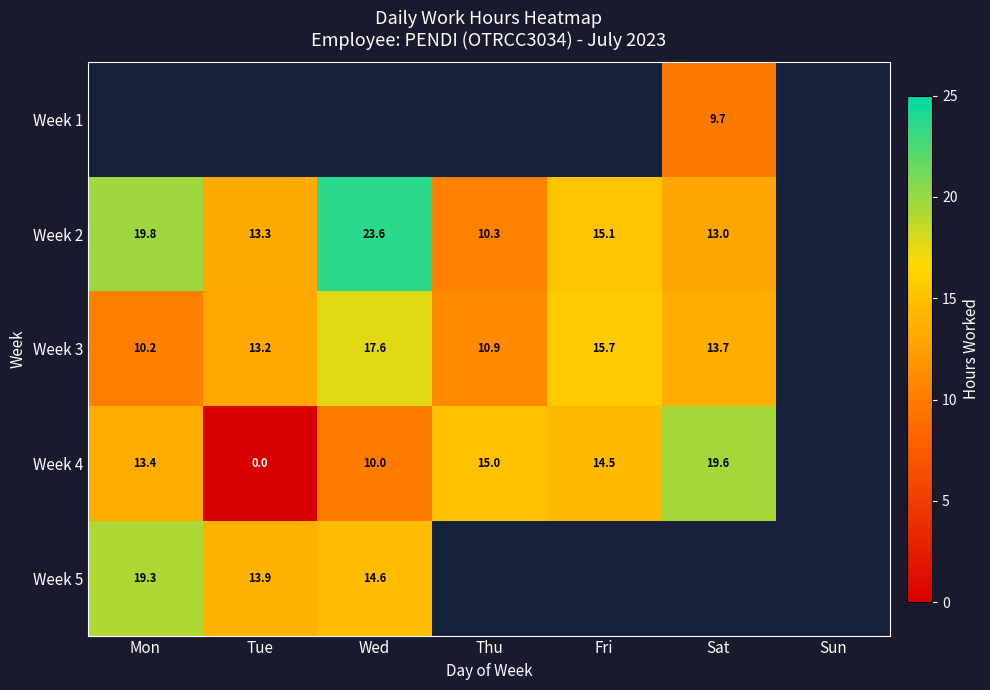

How many data points in Week 2 are less than 15?

3